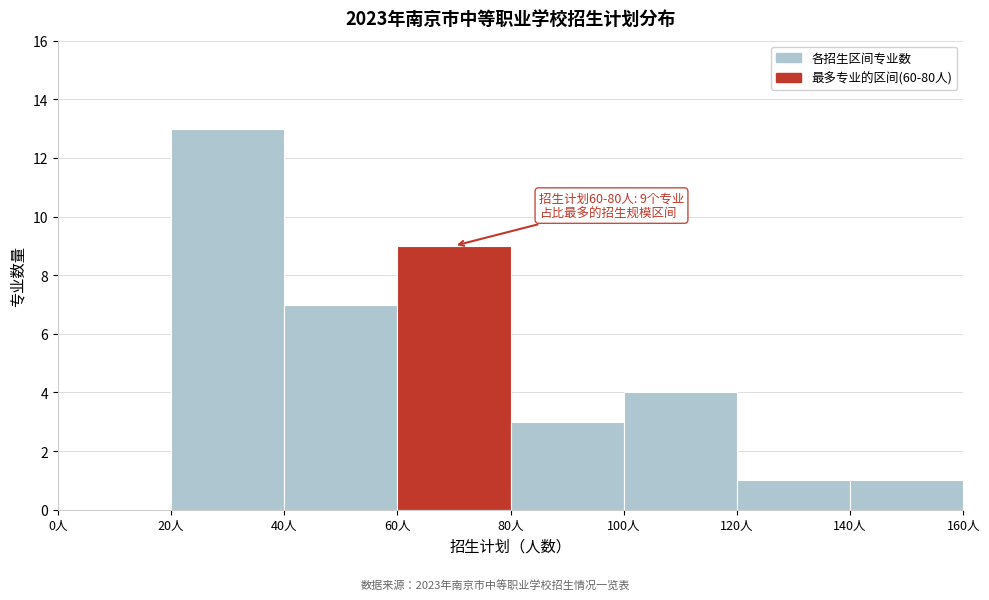

Which range on the x-axis has the tallest bar?

20 to 40